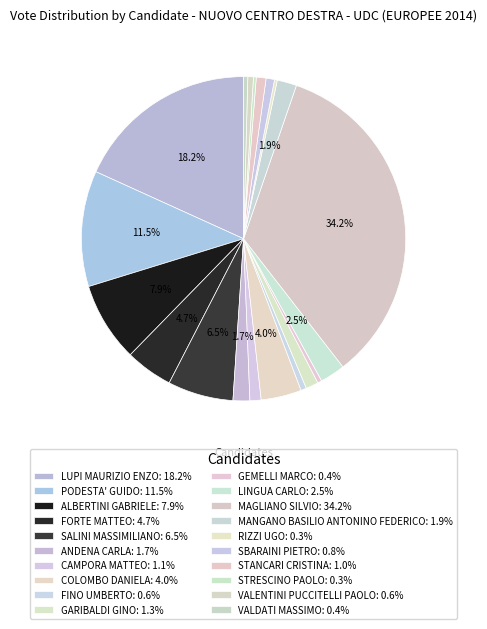

How many segments does this pie chart have?

20